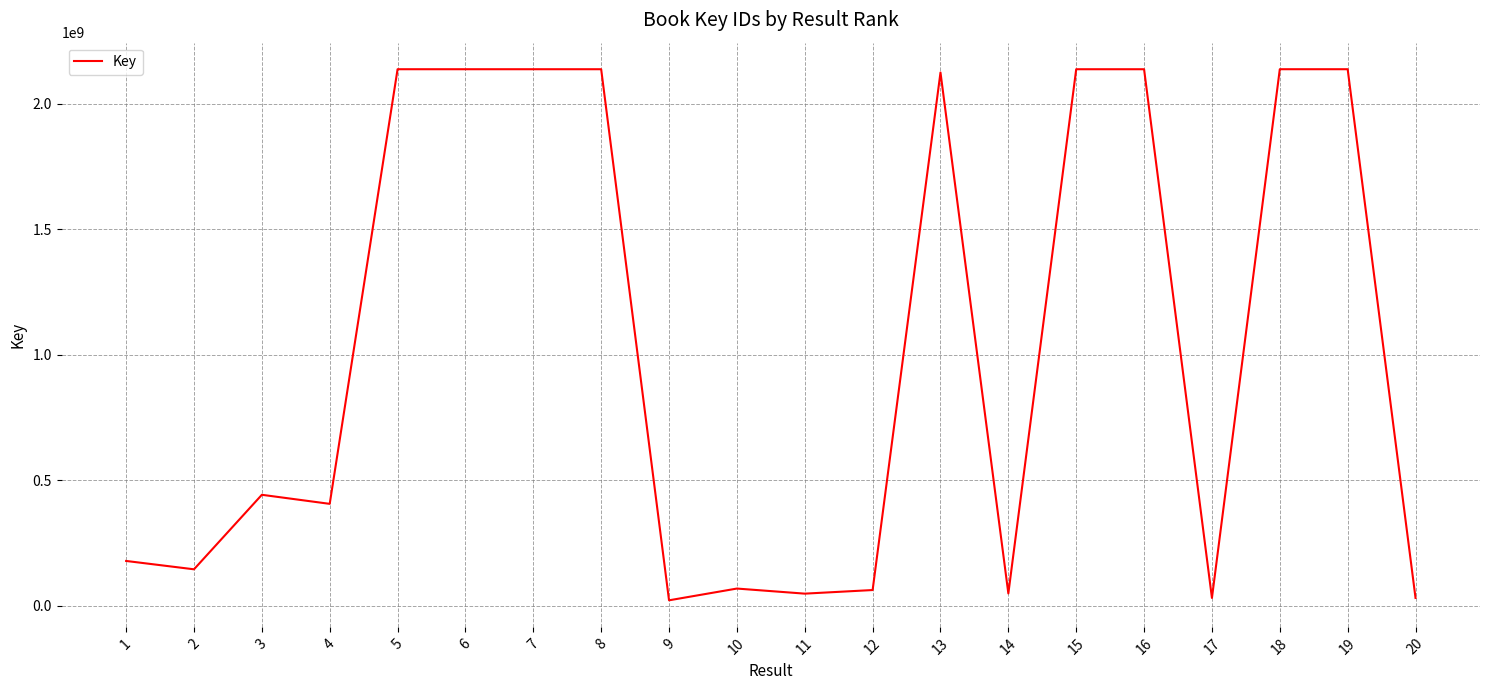

Is this an area chart (filled region under the line)?

No